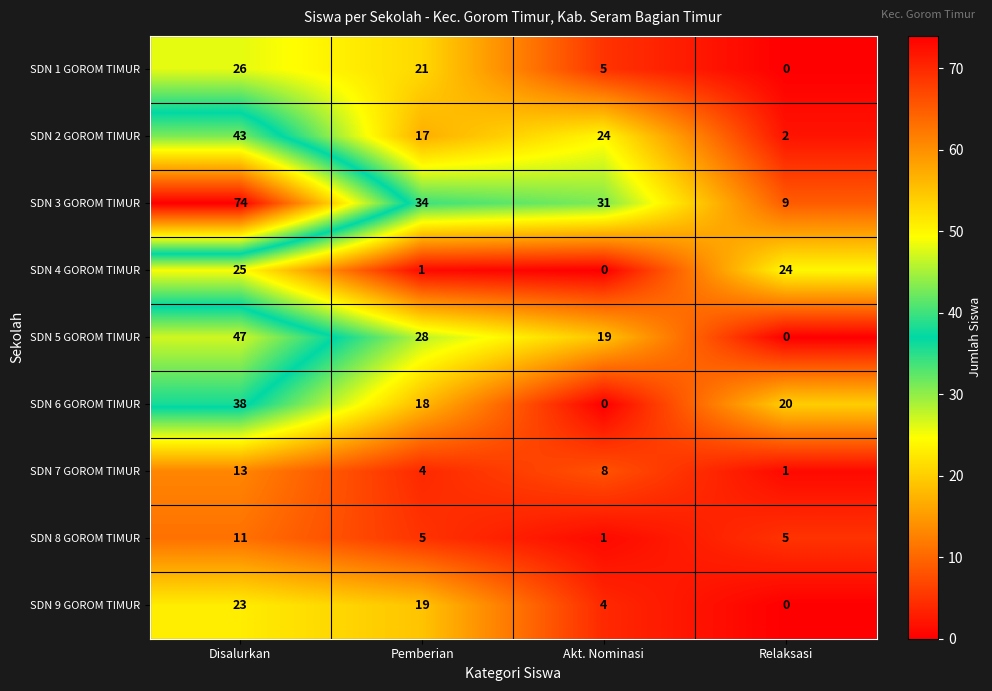

What is the difference between the SDN 8 GOROM TIMUR values at Disalurkan and Akt. Nominasi?

10